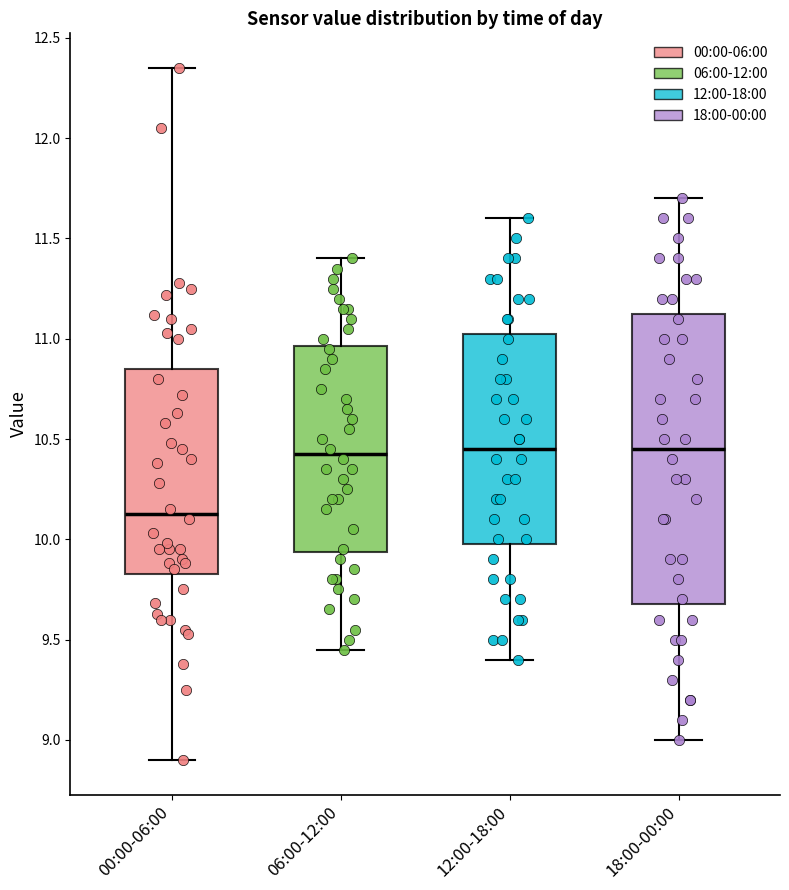

Reading left to right, read every box against the y-axis: the position of its median line, the range the box covers, and the ends of its whiskers. The values are not printed on the chart, so give them approximately, as read against the axis.

00:00-06:00: median 10.15, box 9.85 to 10.85, whiskers 8.90 to 12.35
06:00-12:00: median 10.45, box 9.95 to 10.95, whiskers 9.45 to 11.40
12:00-18:00: median 10.45, box 10.00 to 11.05, whiskers 9.40 to 11.60
18:00-00:00: median 10.45, box 9.70 to 11.15, whiskers 9.00 to 11.70